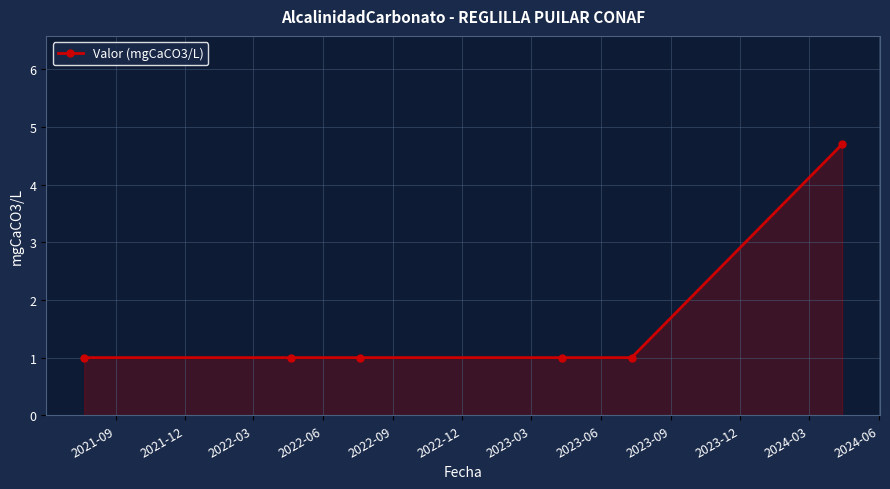

What is the maximum value shown in the chart?

4.7